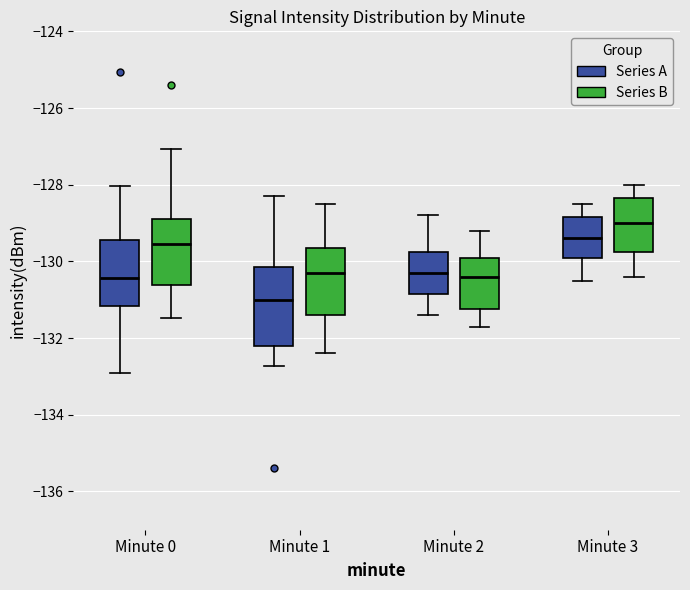

Which box is the tallest, from its lower edge to its upper edge?

Minute 1 (Series A)